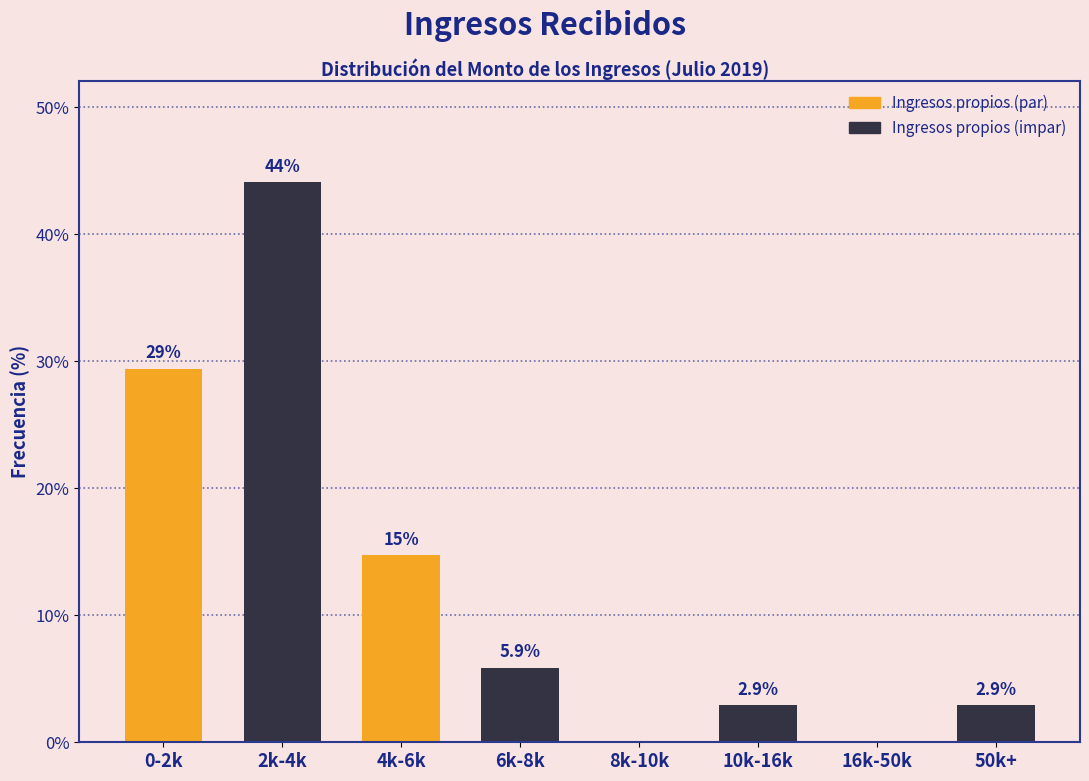

Reading left to right, what are all the values shown in this chart?

0-2k=29.4	2k-4k=44.1	4k-6k=14.7	6k-8k=5.9	8k-10k=0.0	10k-16k=2.9	16k-50k=0.0	50k+=2.9